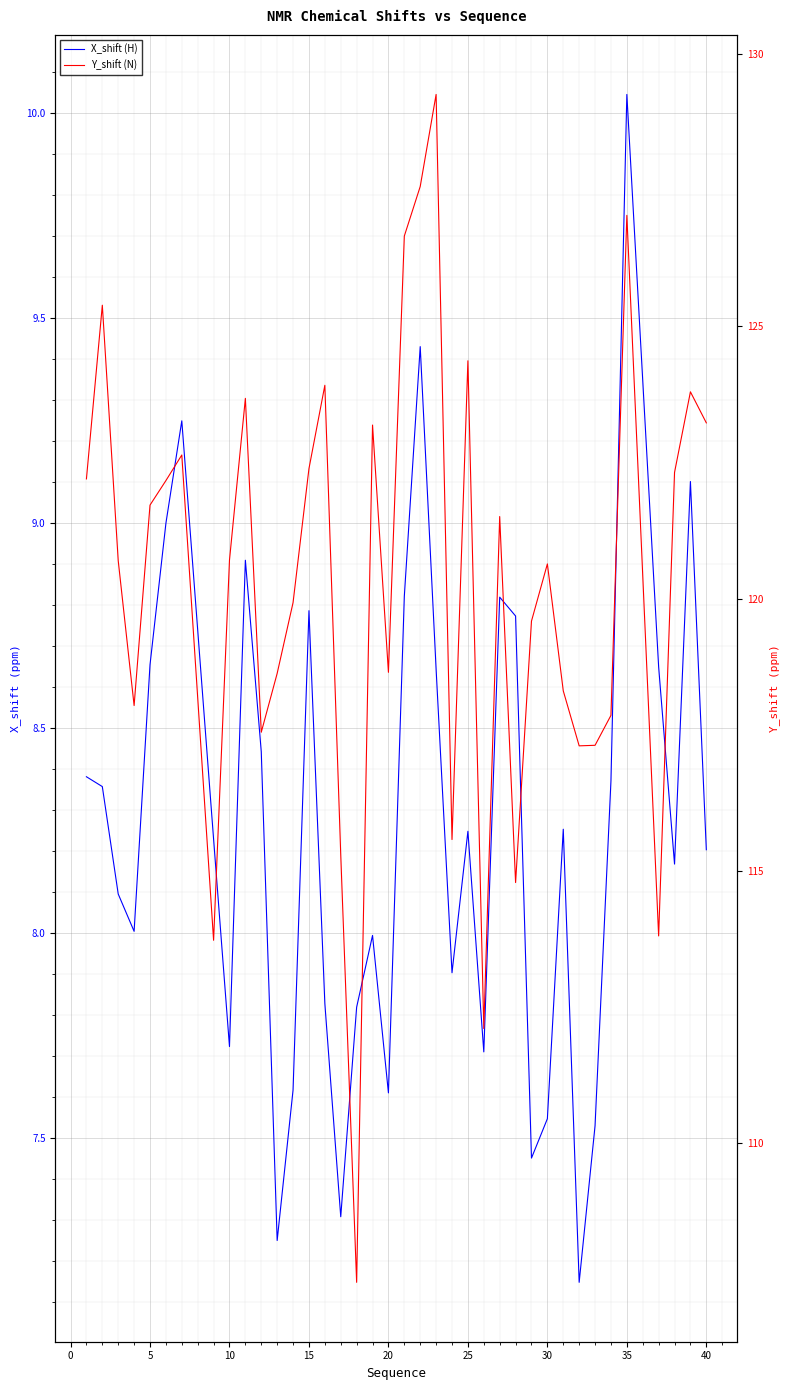

What are all the series names shown in the legend?

X_shift (H), Y_shift (N)